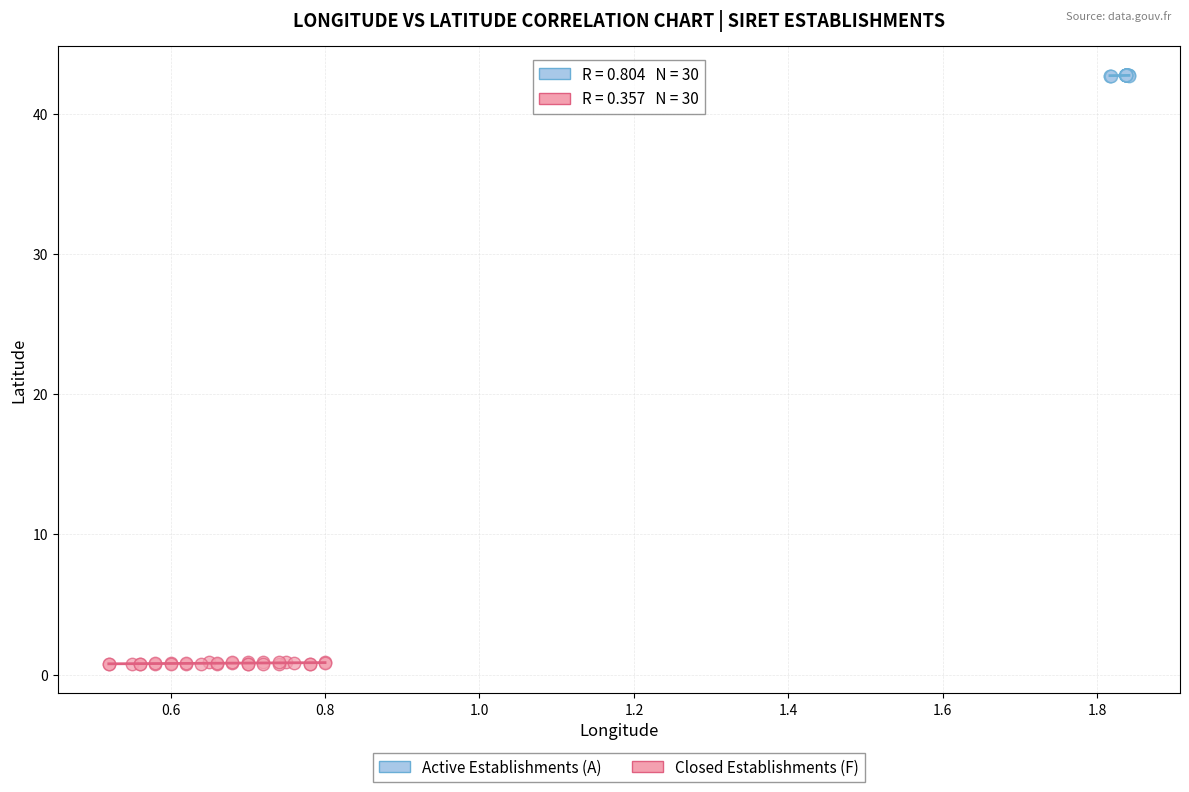

Which series has the largest Y range (max minus min)?

Closed Establishments (F)